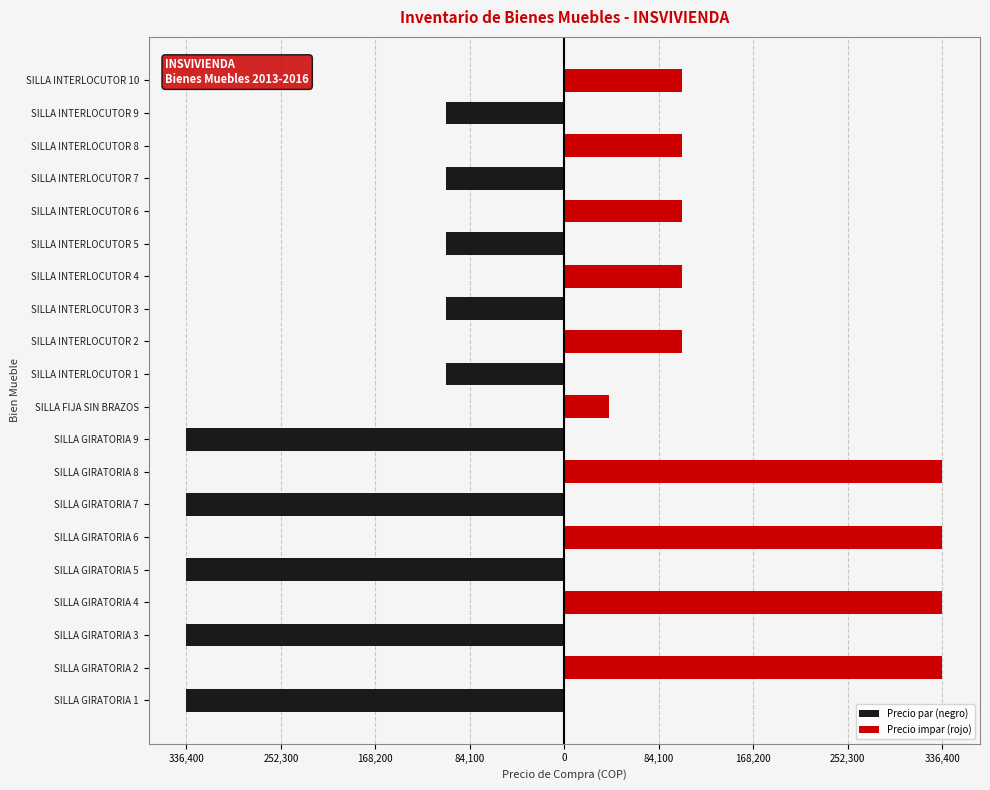

At SILLA GIRATORIA 9, list the series in order from largest to smallest.

Precio impar (rojo), Precio par (negro)